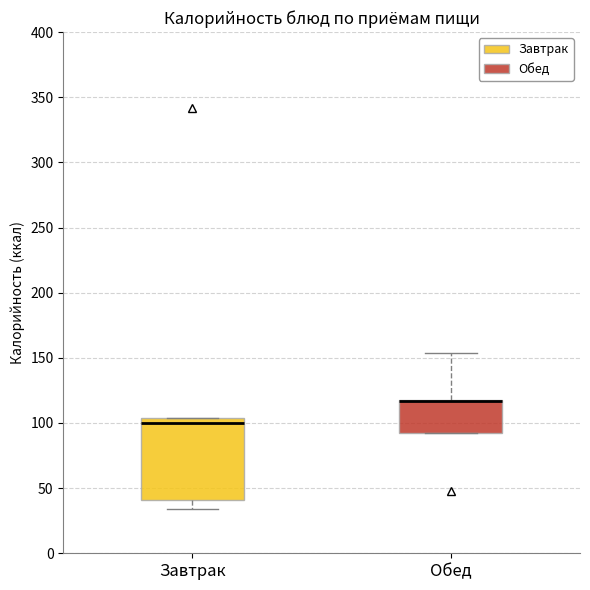

Comparing the boxes themselves (not the whiskers), which one is the tallest?

Завтрак